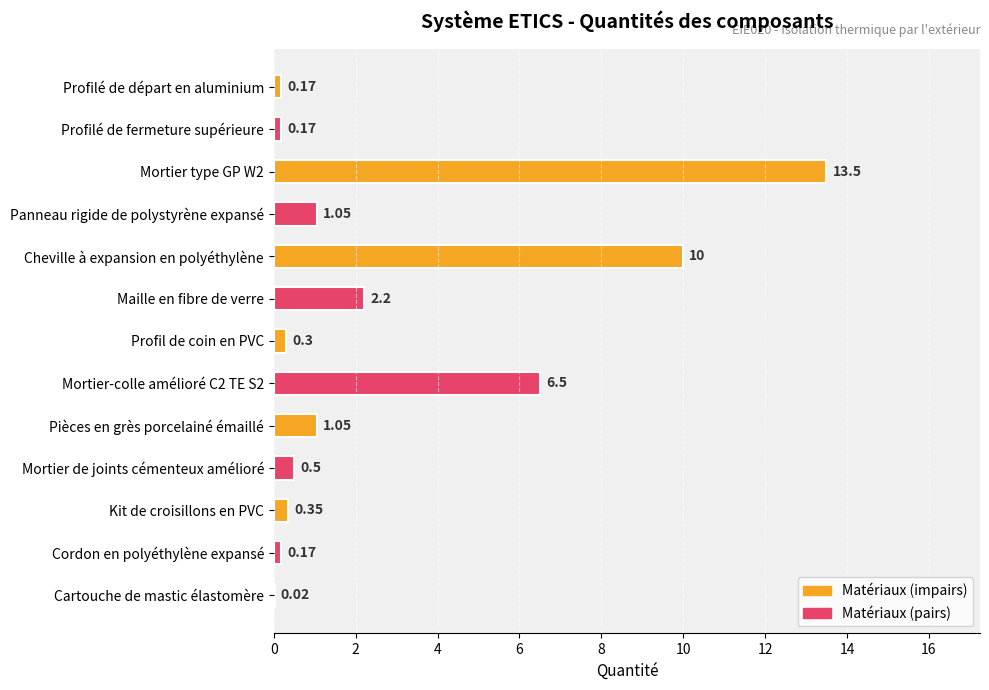

What is the sum of the values at Mortier type GP W2 and Mortier de joints cémenteux amélioré?

14.0